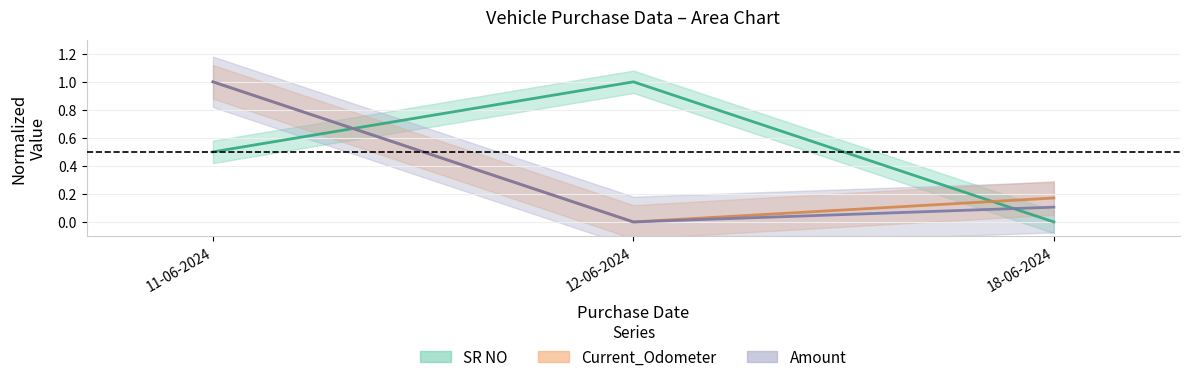

True or false: Current_Odometer has a value of 0.2 at 18-06-2024.

True